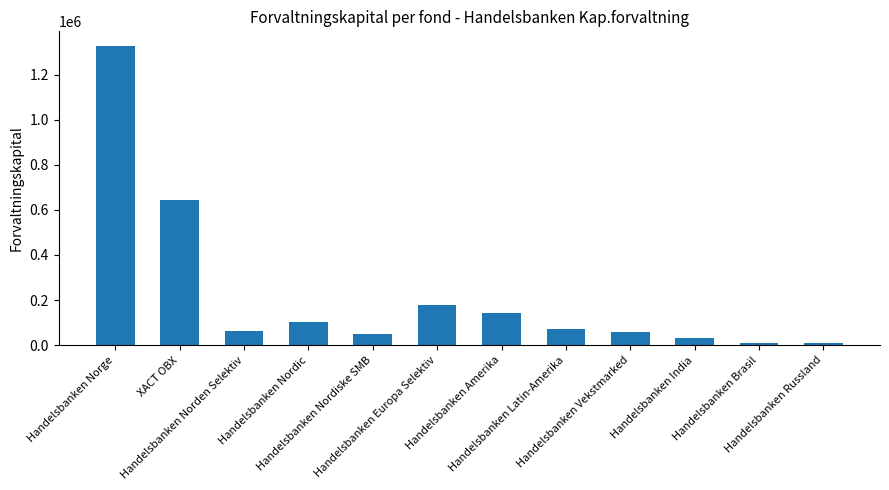

What is the label of the 8th bar from the right?

Handelsbanken Nordiske SMB